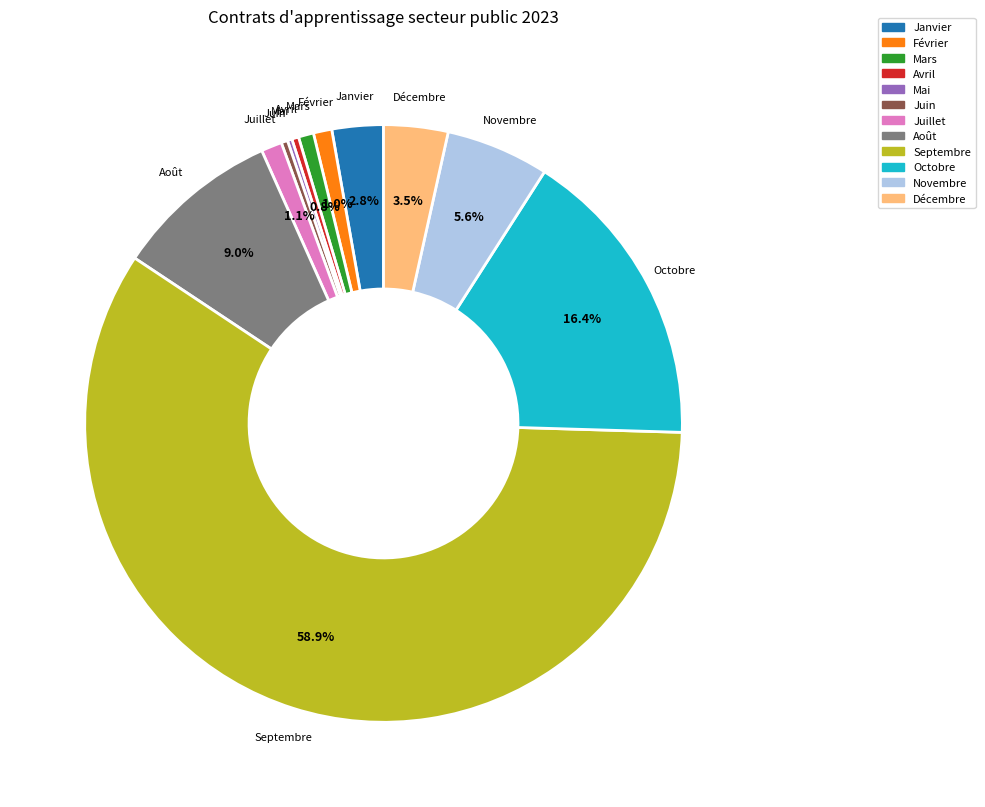

Which has a higher value, Avril or Décembre?

Décembre